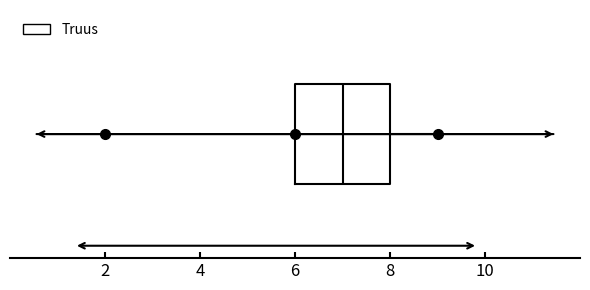

Read this box plot against the x-axis: the position of the median line, the range covered by the box, and the ends of both whiskers. The values are not printed on the chart, so give them approximately, as read against the axis.

median 7, box 6 to 8, whiskers 6 to 9